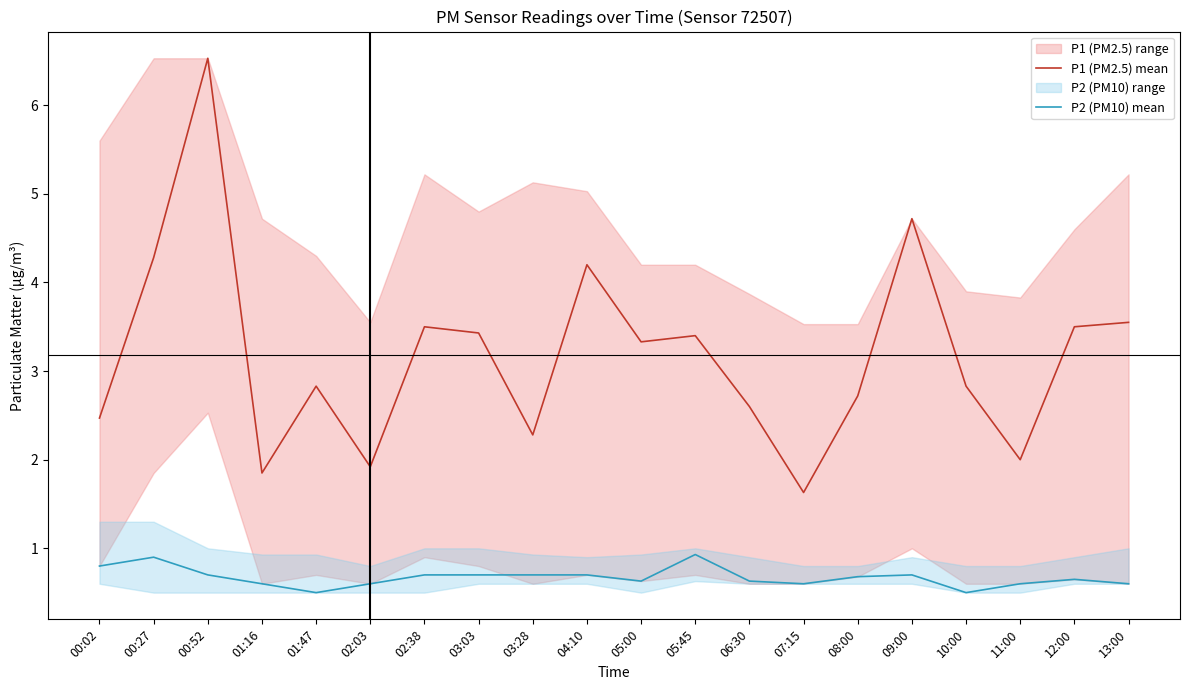

What is the label of the 3rd point from the left?

00:52